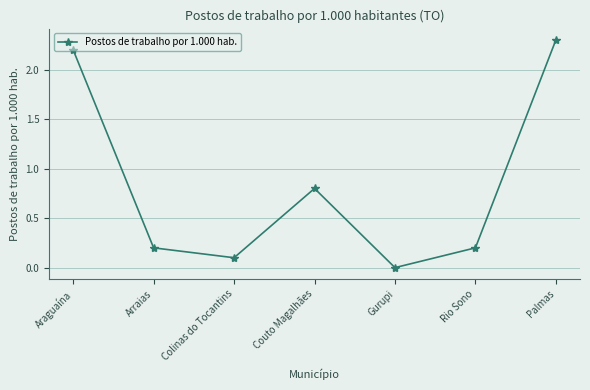

What is the value of the 6th point from the left?

0.2